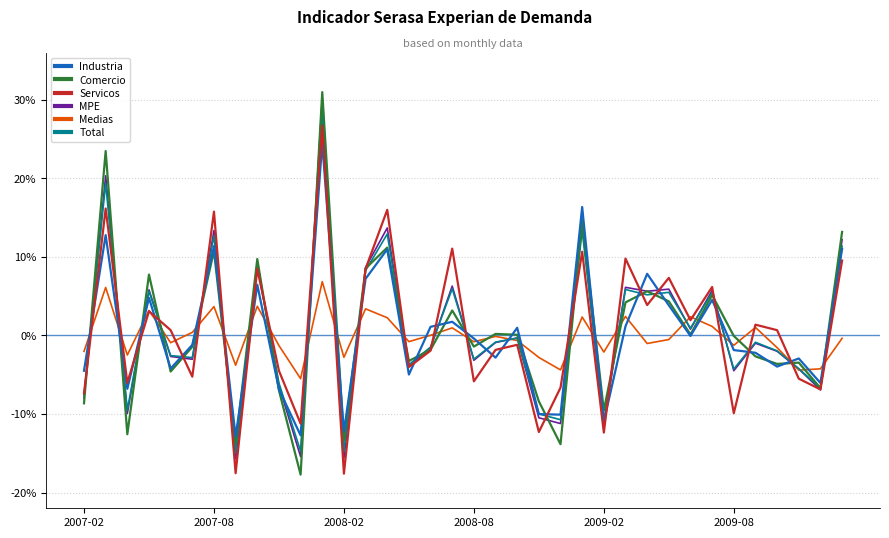

Does the chart display data point markers on the line(s)?

No